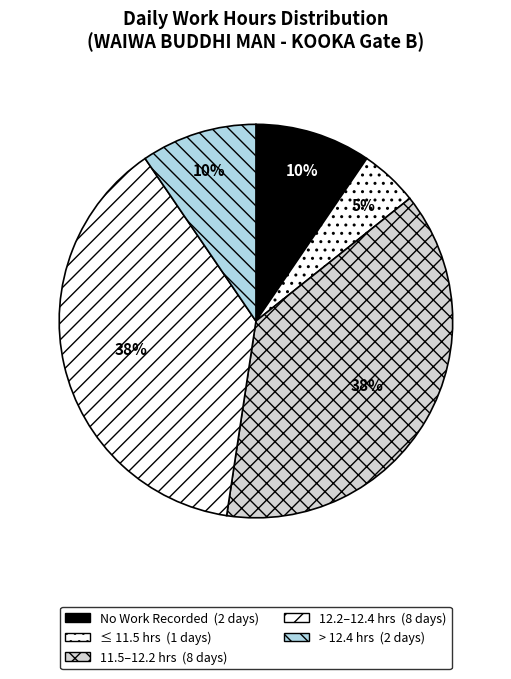

Count the number of slices in the pie.

5